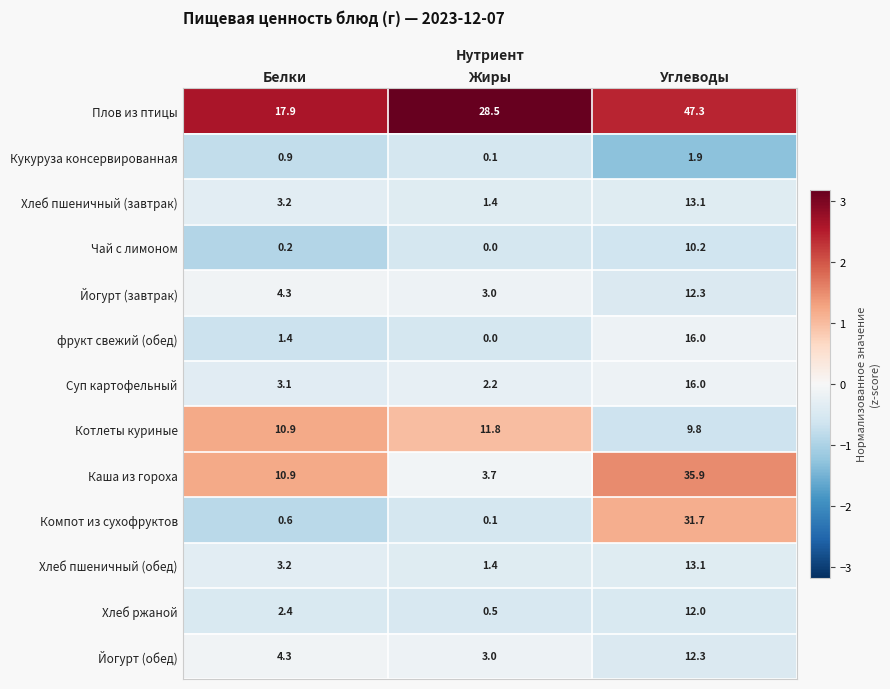

Which series has the widest spread of values?

Каша из гороха